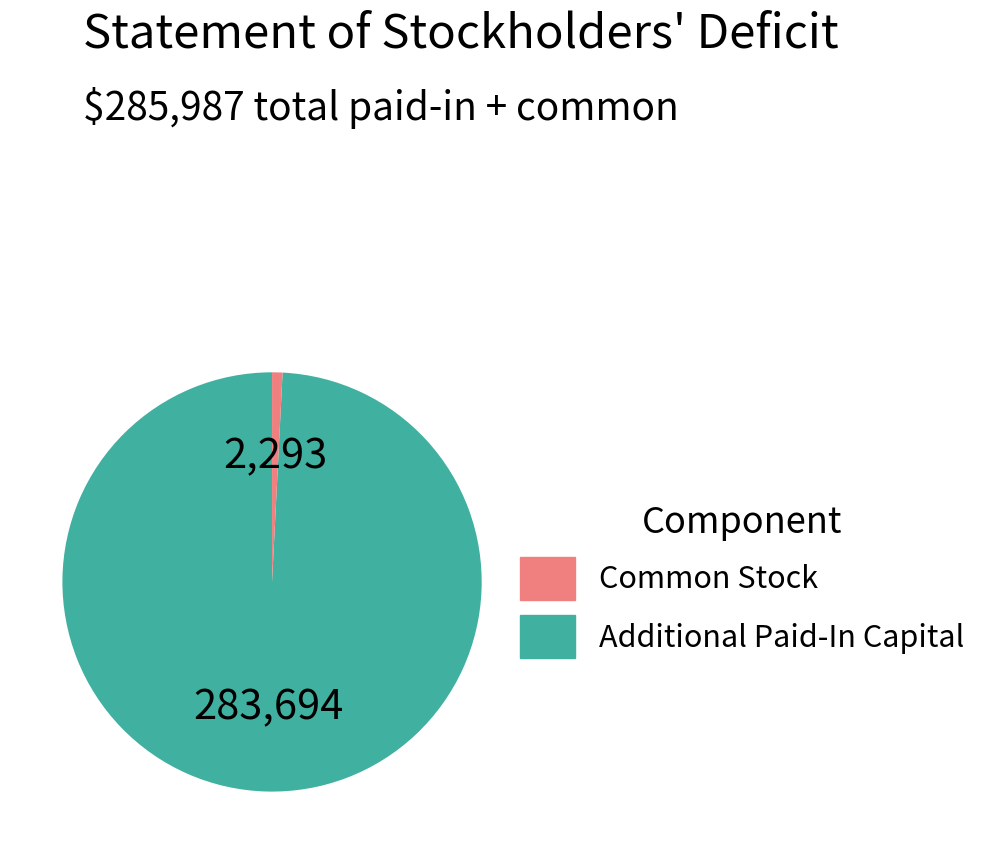

Is there any slice that represents more than half of the pie?

Yes